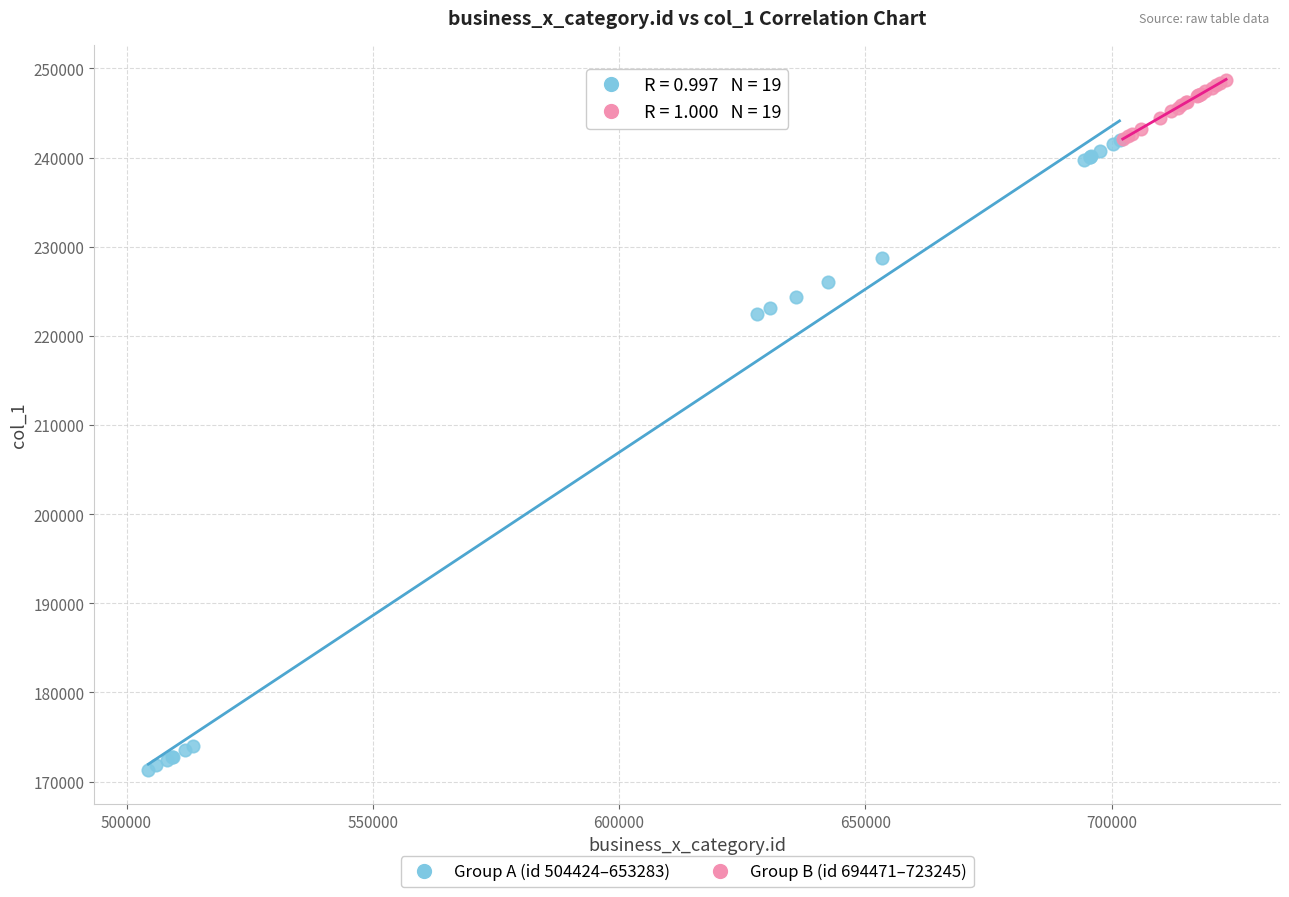

Which series contains the lowest Y value?

Group A (id 504424–653283)